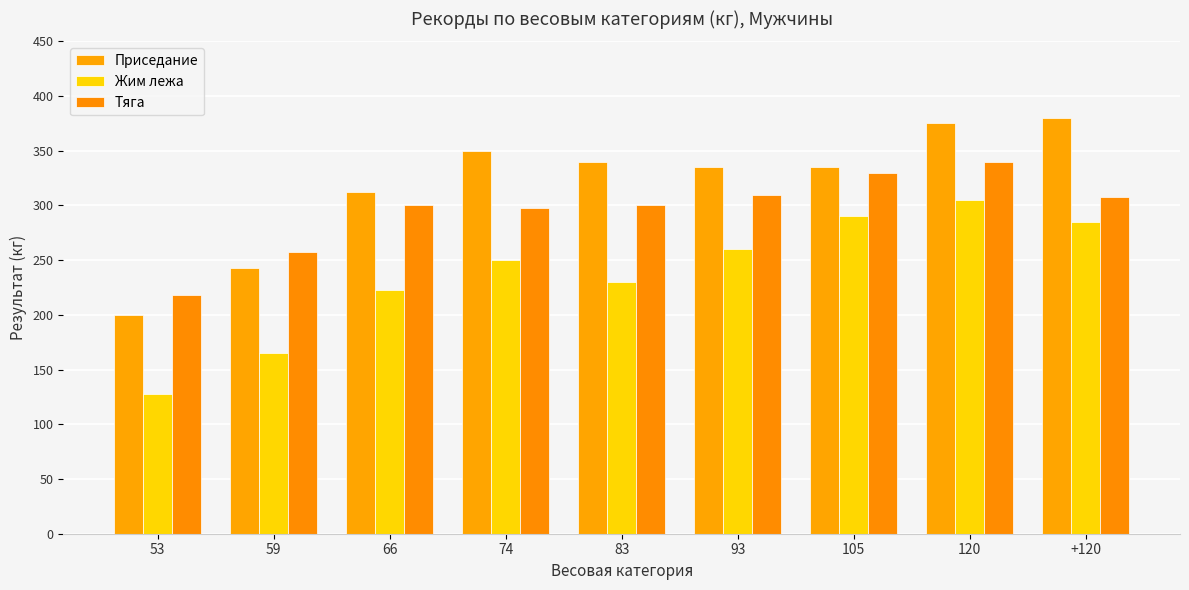

At which category is the sum across all series the highest?

120